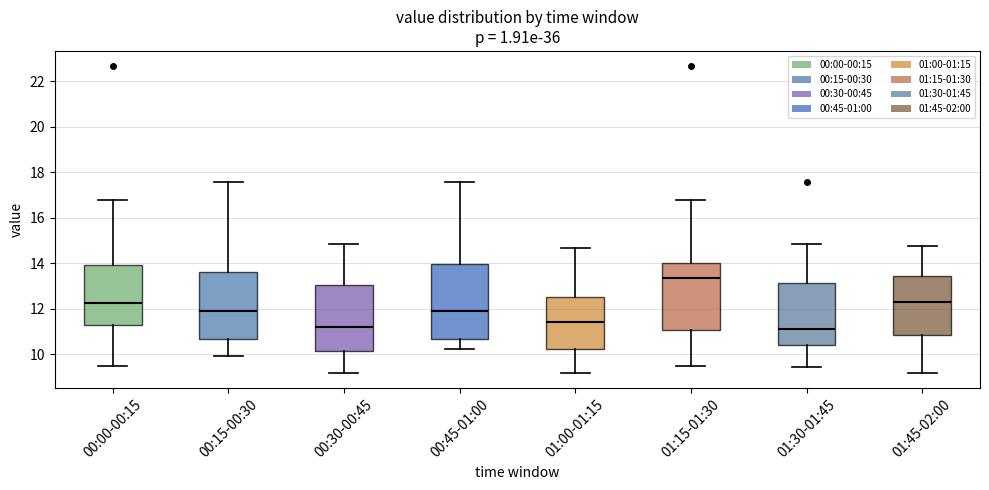

Where does the upper whisker of the box for 00:00-00:15 end on the y-axis? The values are not printed on the chart, so give them approximately, as read against the axis.

16.8